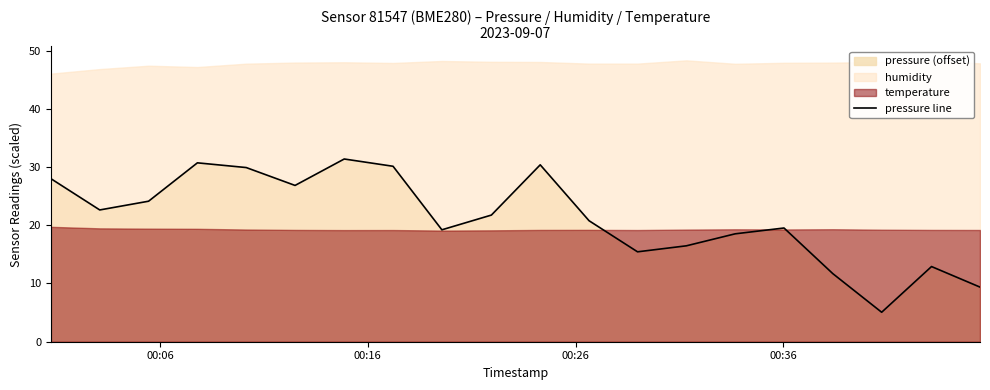

What is the highest value of the pressure line series?

31.4